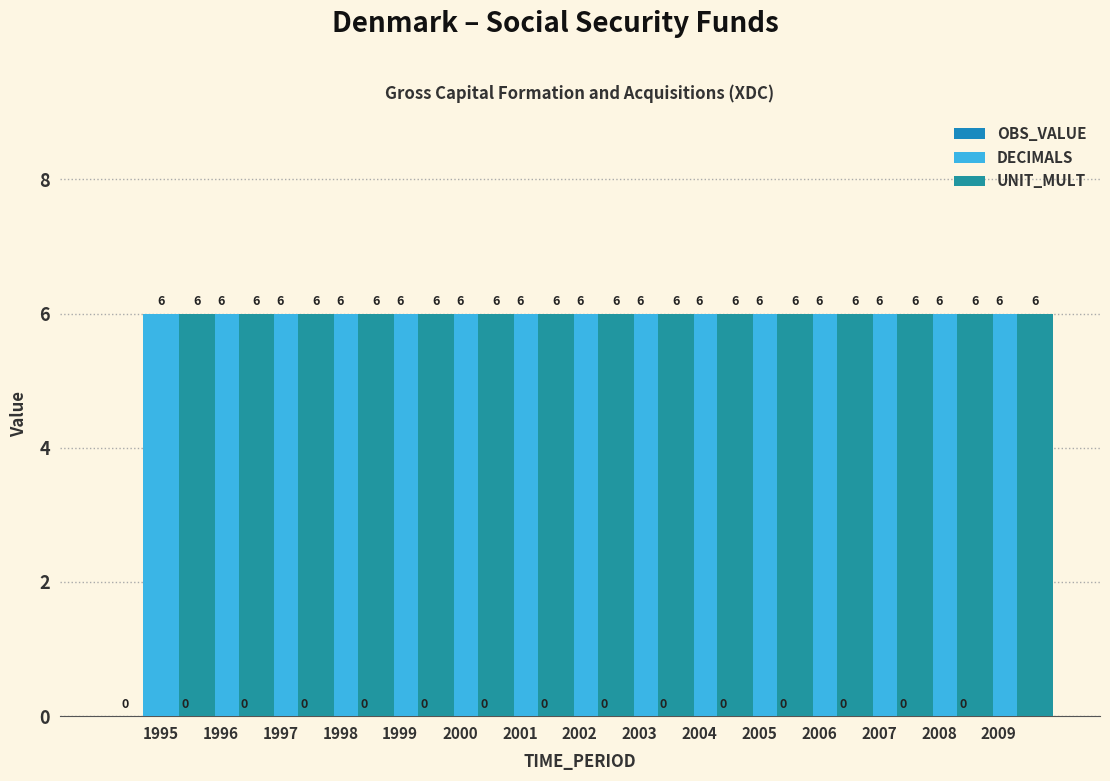

Between 2006 and 1999, which is larger?

2006